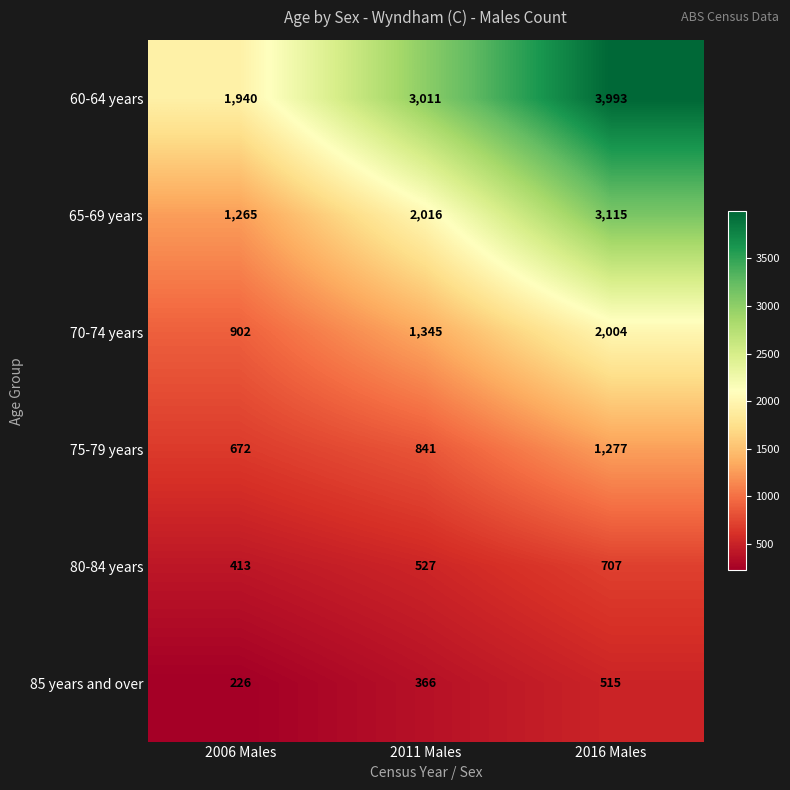

Where is 65-69 years nearest to the value 2190?

2011 Males